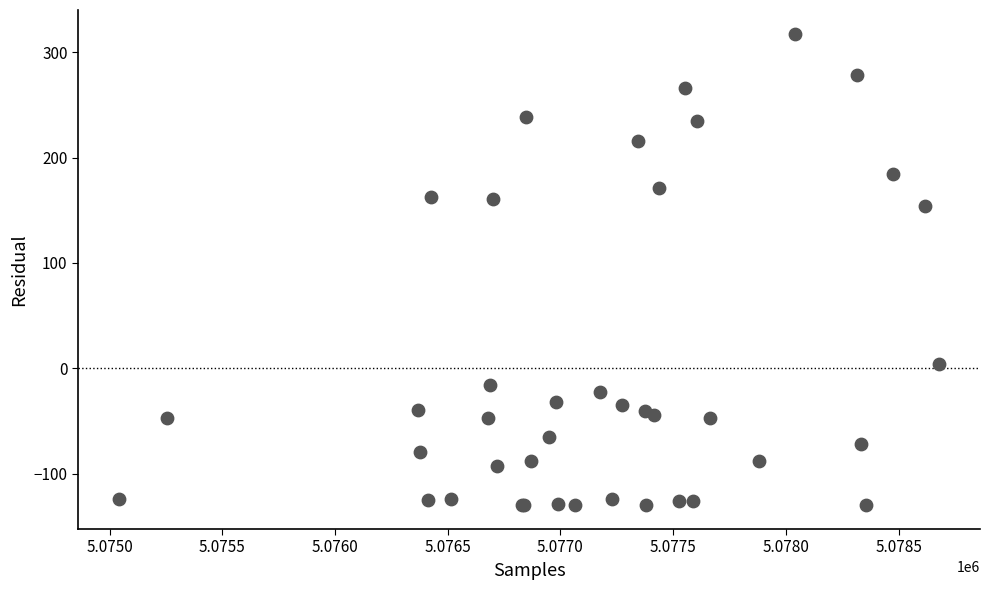

What Y value in the scatter plot is closest to 93?

153.8